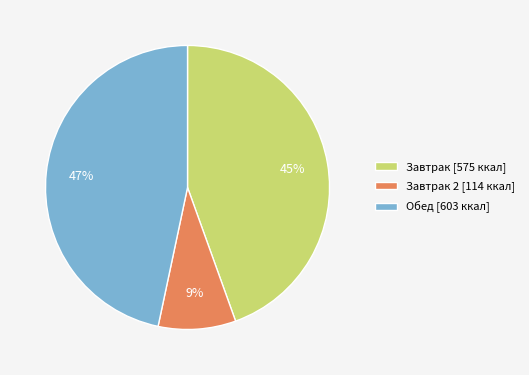

To the nearest percent, what is the difference between the largest and smallest slice percentages?

38%